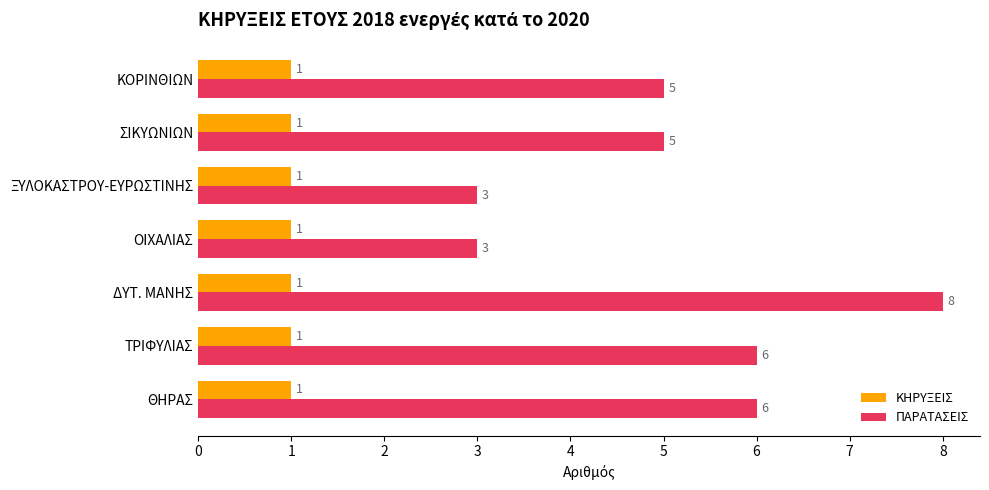

What is the greatest value displayed?

8